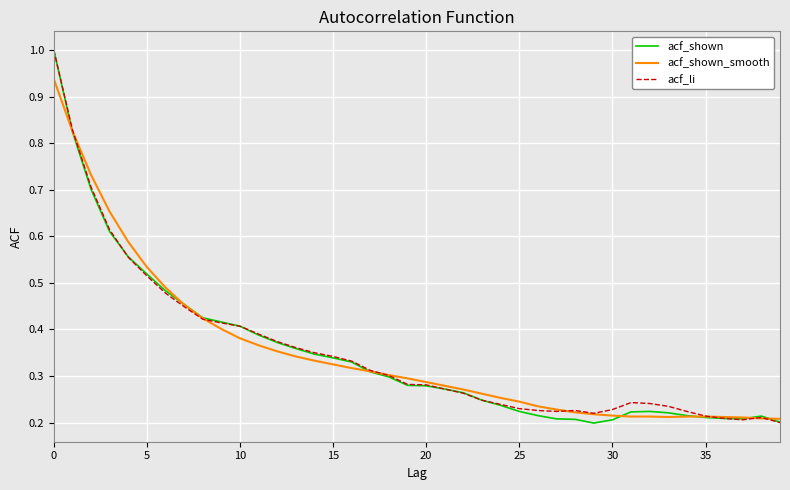

What is the average value of the acf_li series?

0.4